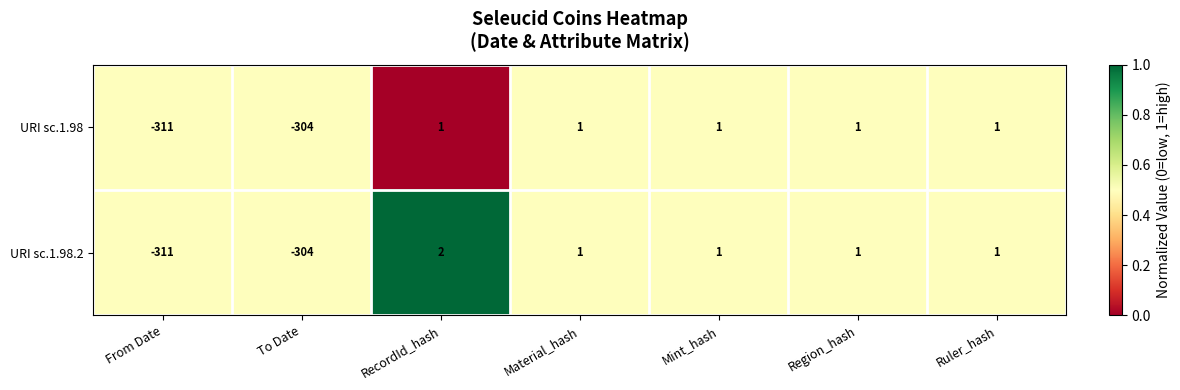

List the series in order of their overall mean, highest first.

URI sc.1.98.2, URI sc.1.98